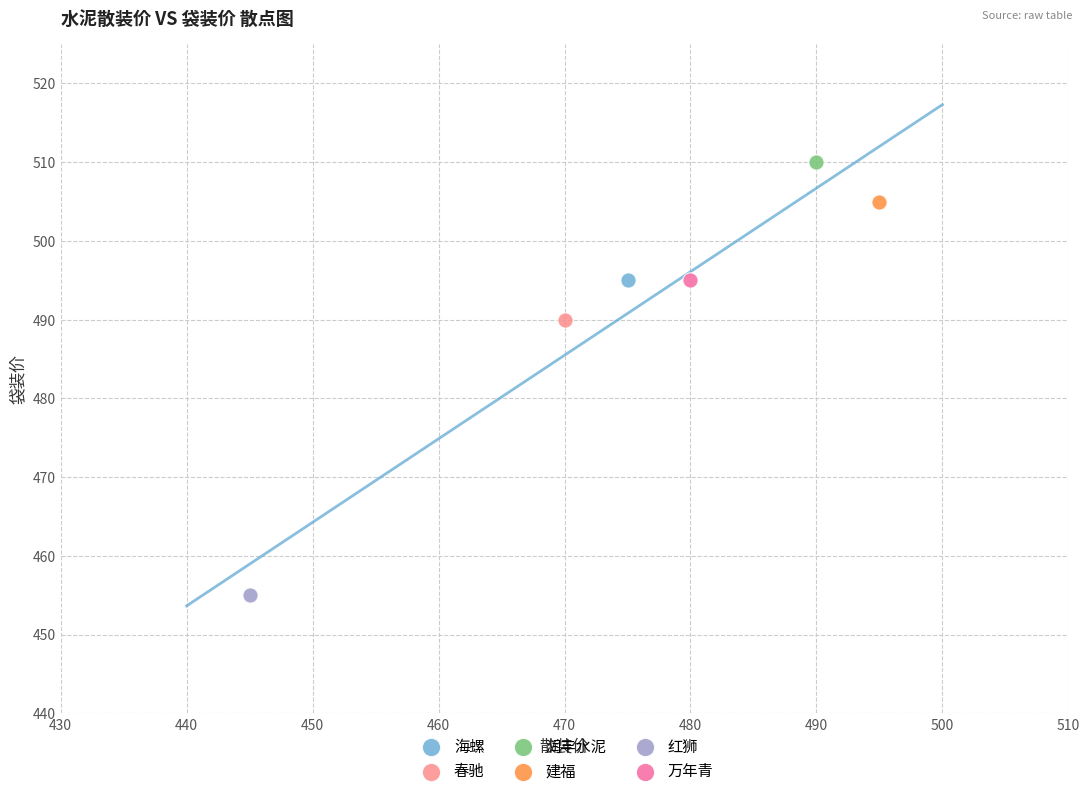

What are all the series names shown in the legend?

海螺, 春驰, 润丰水泥, 建福, 红狮, 万年青